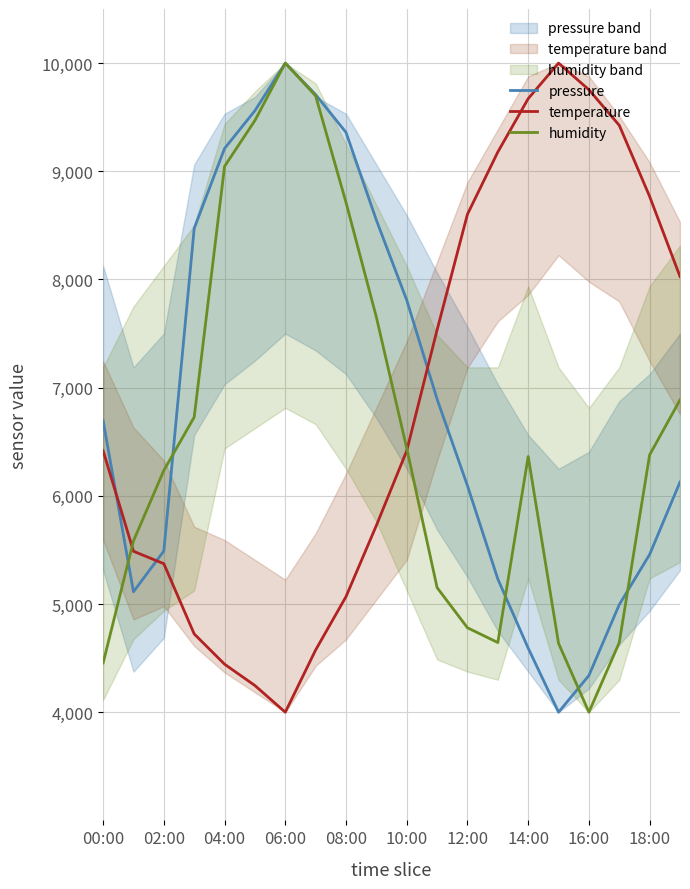

How many data points does each series have?

20